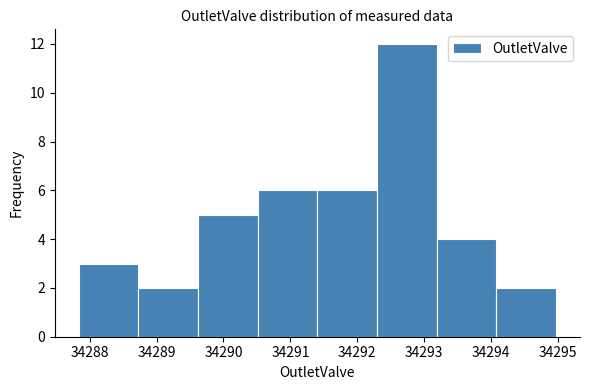

Reading left to right, transcribe this chart: for each bar, give the range it covers on the x-axis and its height. Neither the bar edges nor the heights are printed on the chart, so give them approximately, as read against the axes.

34287.8 to 34288.7: 3
34288.7 to 34289.6: 2
34289.6 to 34290.5: 5
34290.5 to 34291.4: 6
34291.4 to 34292.3: 6
34292.3 to 34293.2: 12
34293.2 to 34294.1: 4
34294.1 to 34295.0: 2